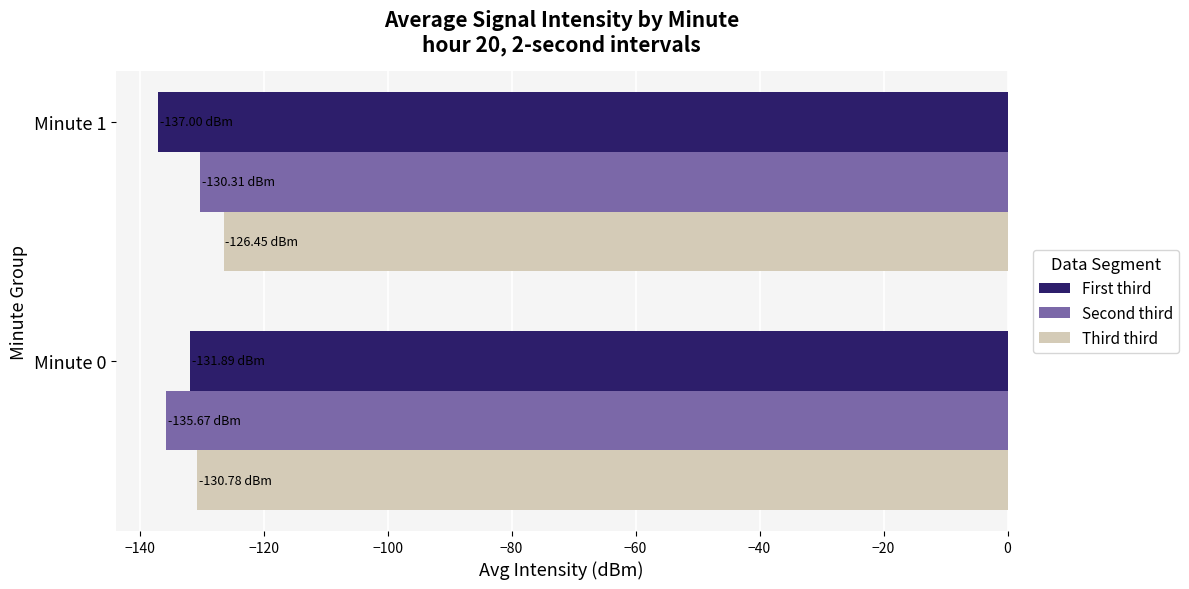

At which label does Third third reach its minimum?

Minute 0